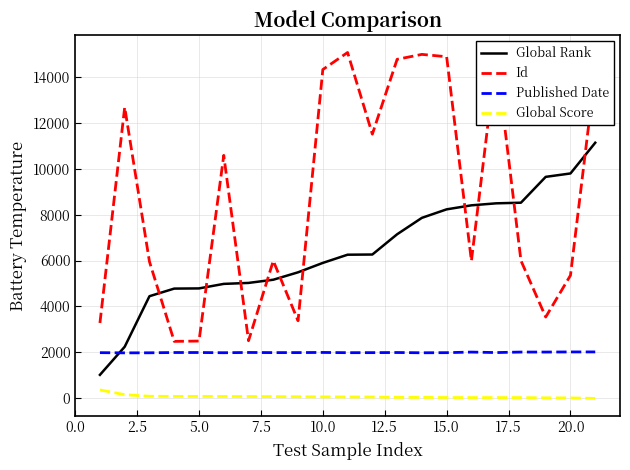

Count the number of data series in this chart.

4